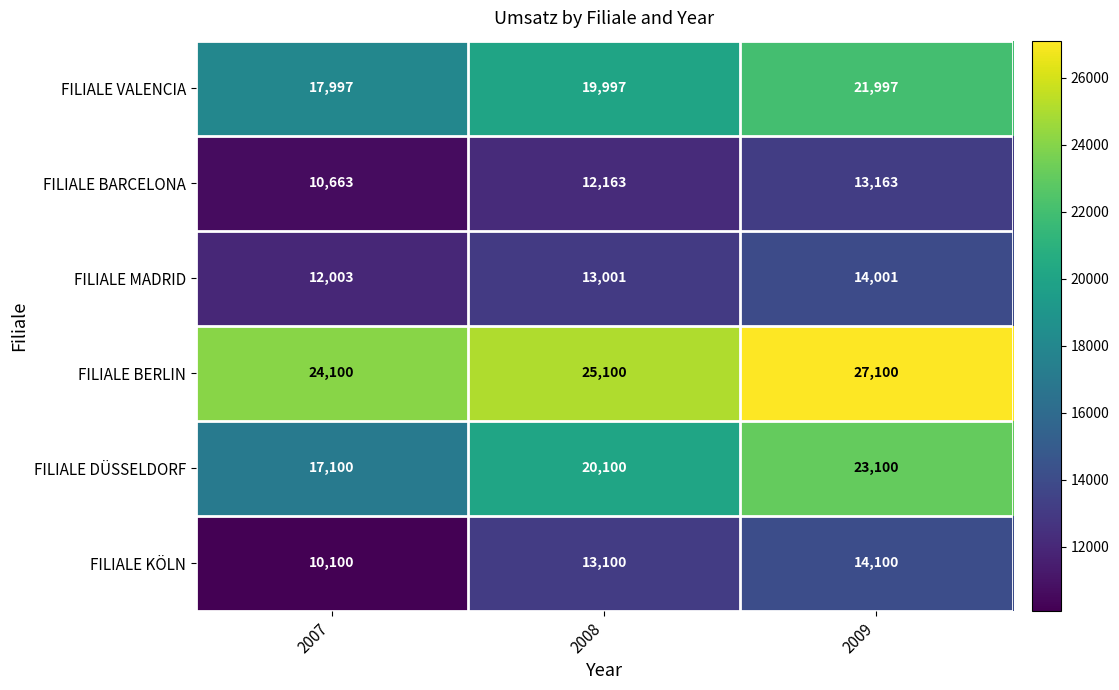

What is the average value of the FILIALE KÖLN series?

12433